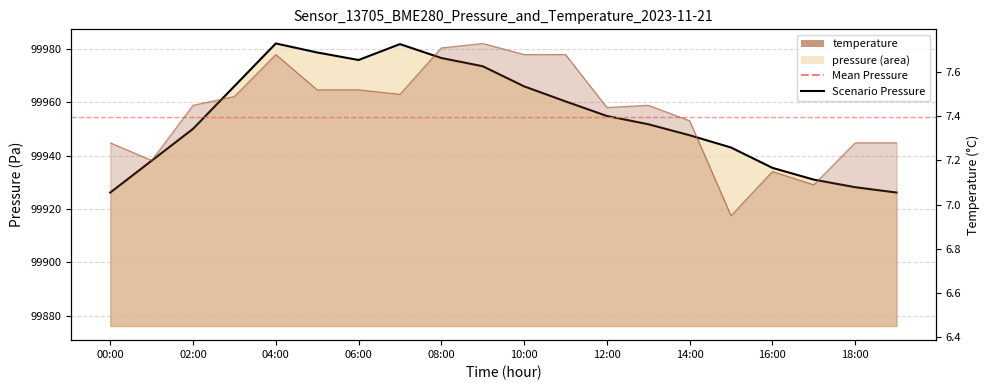

What is the average value?

99954.6